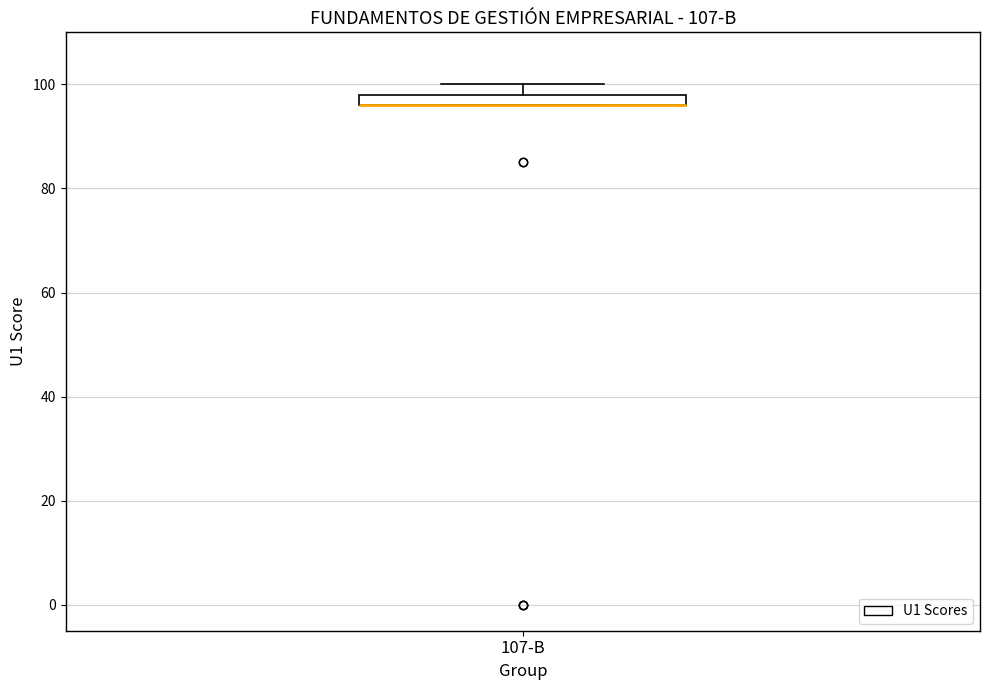

Where is the upper edge of the box for 107-B on the y-axis? The values are not printed on the chart, so give them approximately, as read against the axis.

98